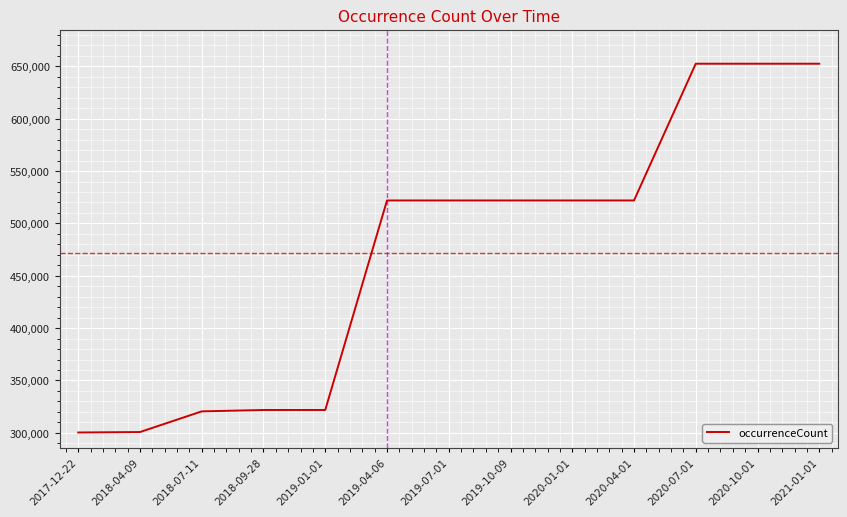

What is the smallest value displayed?

300328